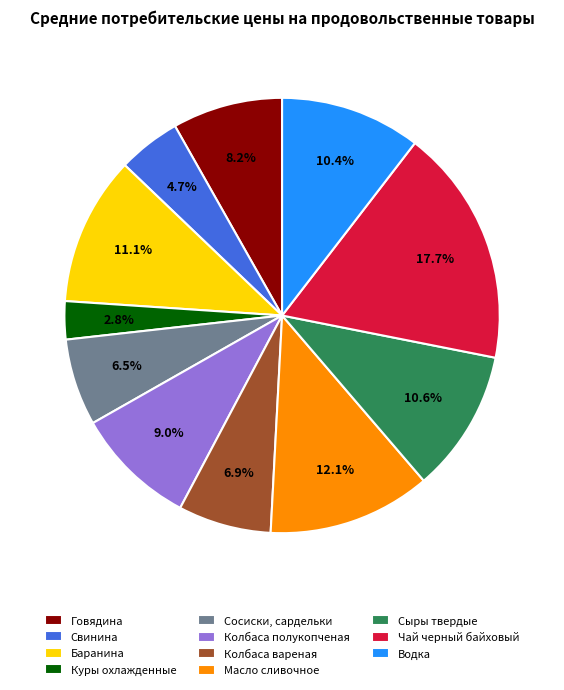

Do Водка and Чай черный байховый together represent more than half of the pie?

No